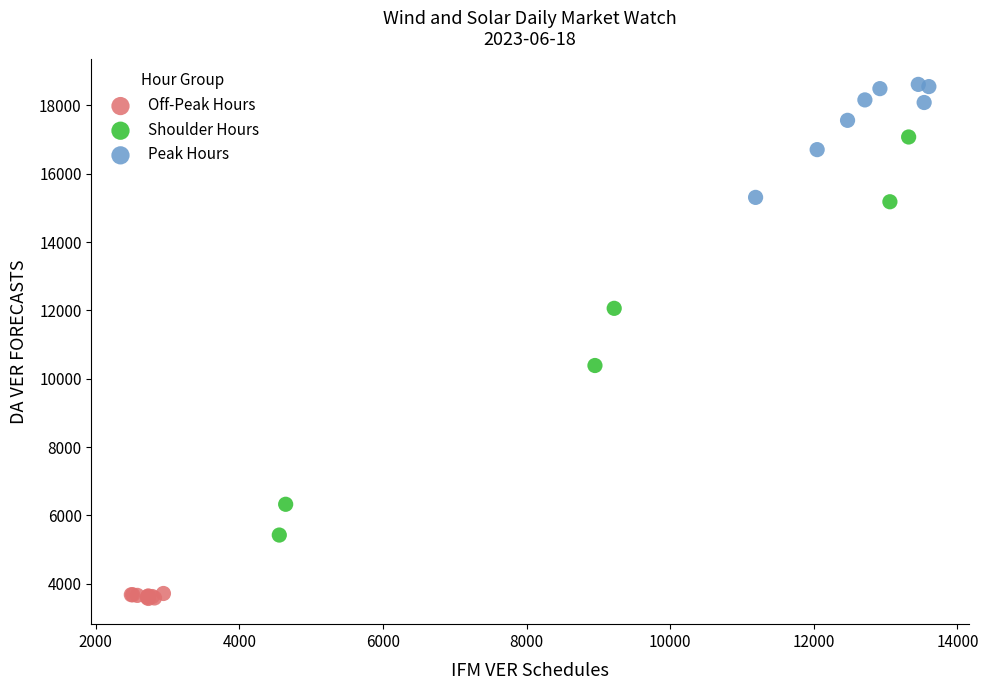

Which series contains the lowest Y value?

Off-Peak Hours